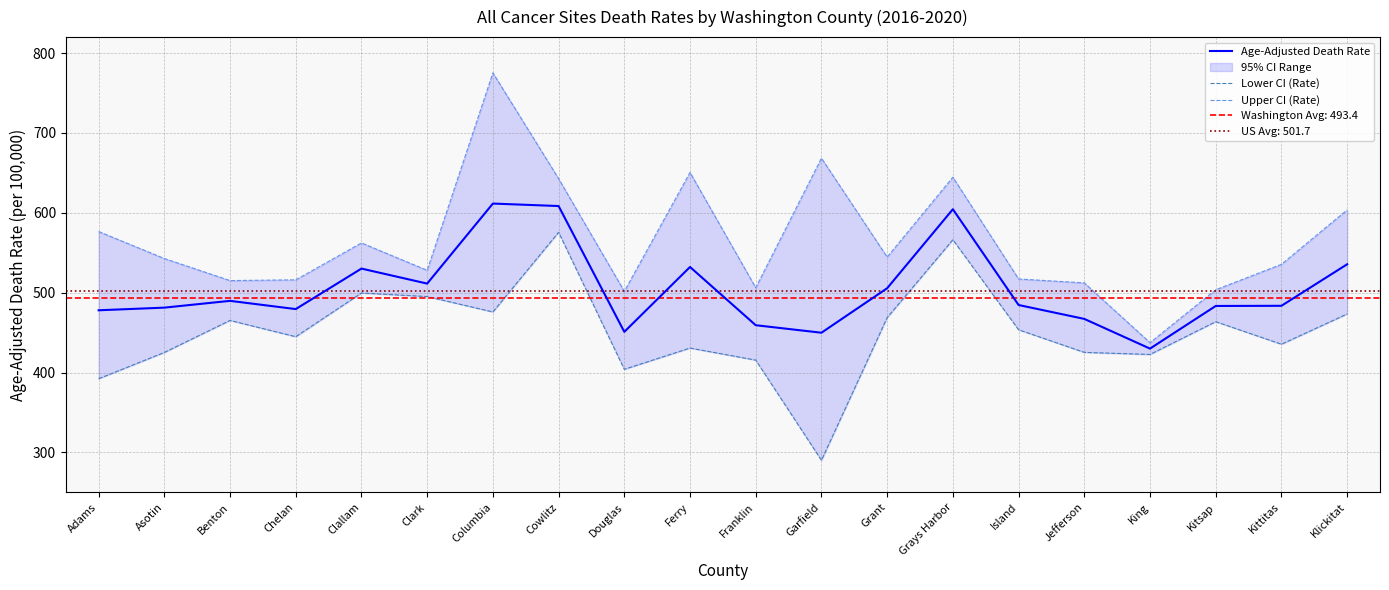

What value does the Upper CI (Rate) series have at Grant?

544.6